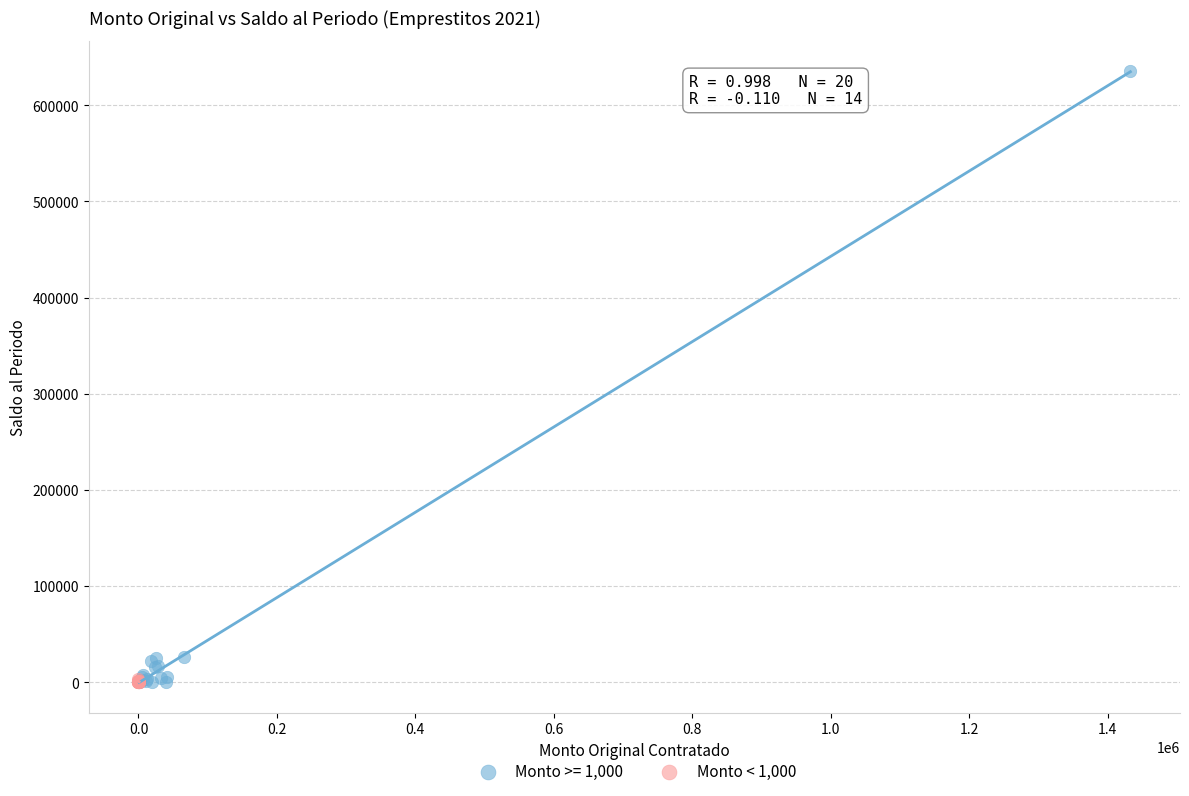

Which series contains the highest Y value?

Monto >= 1,000